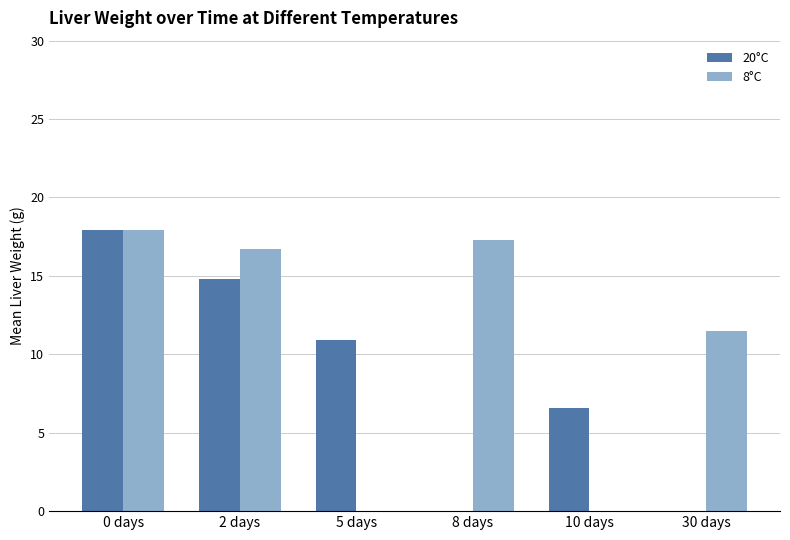

Reading left to right, list all the values displayed in this chart.

20°C: 0 days=17.9	2 days=14.8	5 days=10.9	8 days=0.0	10 days=6.6	30 days=0.0
8°C: 0 days=17.9	2 days=16.7	5 days=0.0	8 days=17.3	10 days=0.0	30 days=11.5